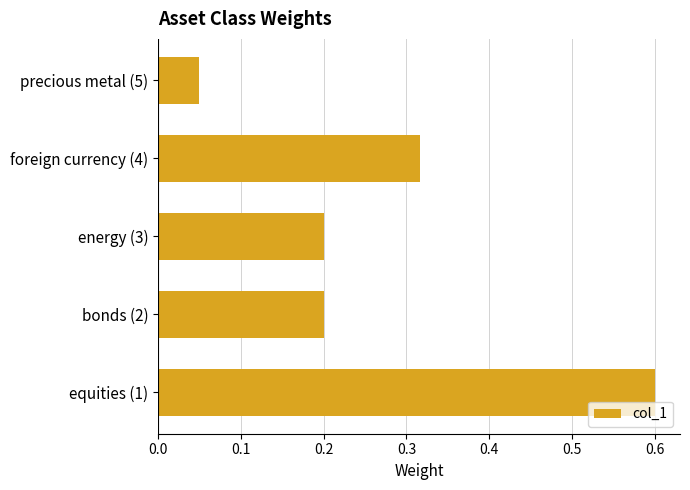

True or false: the data shows 0.2 at energy (3).

True